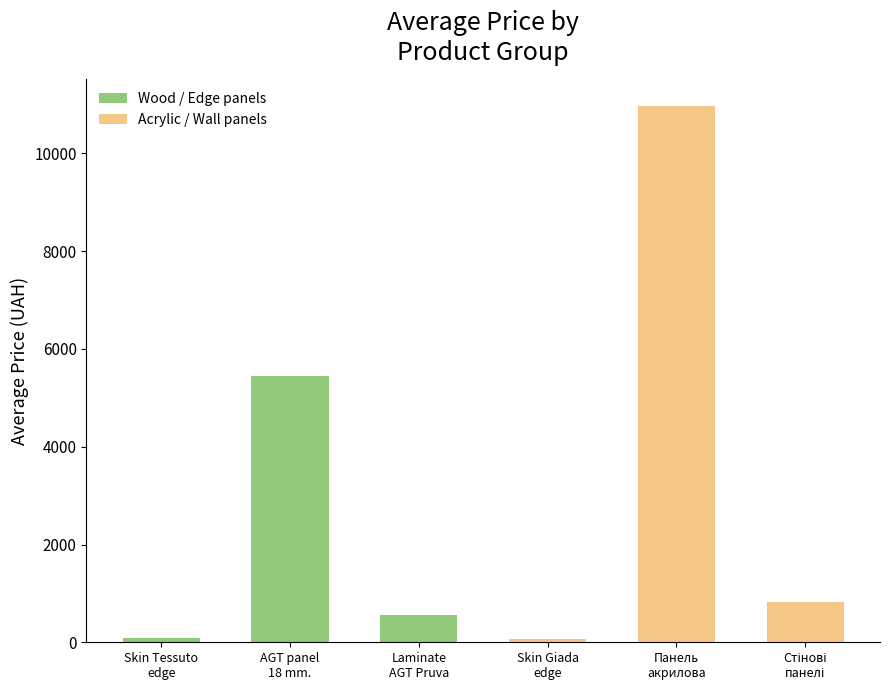

Reading left to right, what are all the values shown in this chart?

Wood / Edge panels: 83.9	5451.6	552.7
Acrylic / Wall panels: 60.9	10964.4	819.4